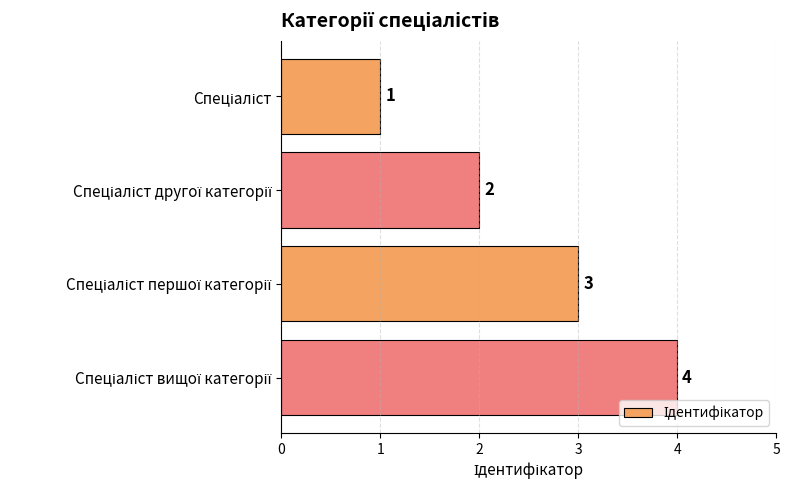

What is the greatest value displayed?

4